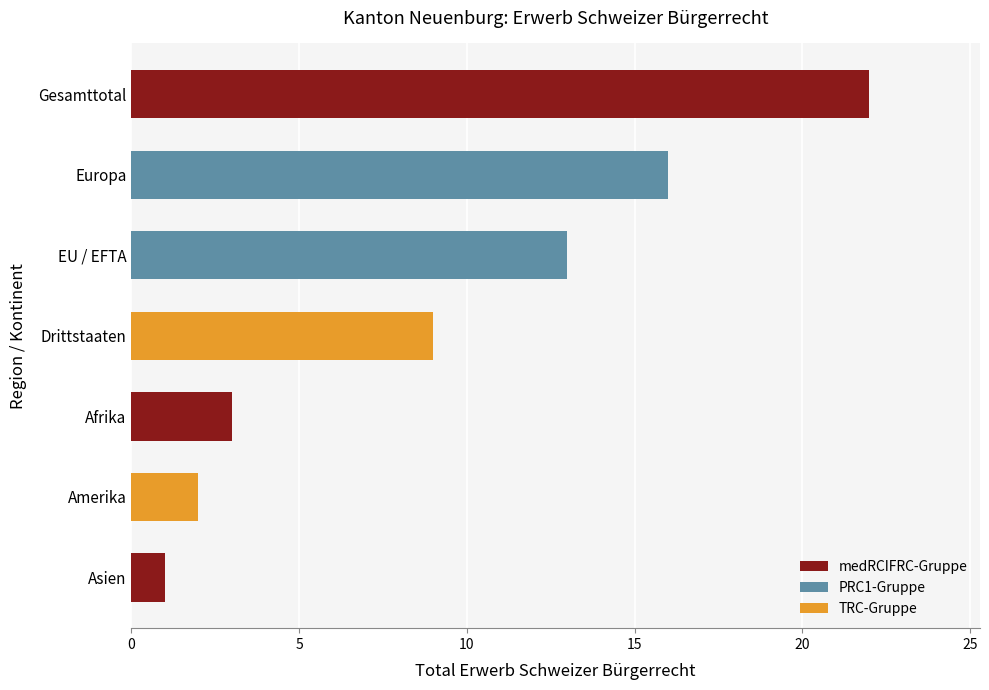

How many bars are there in total?

7